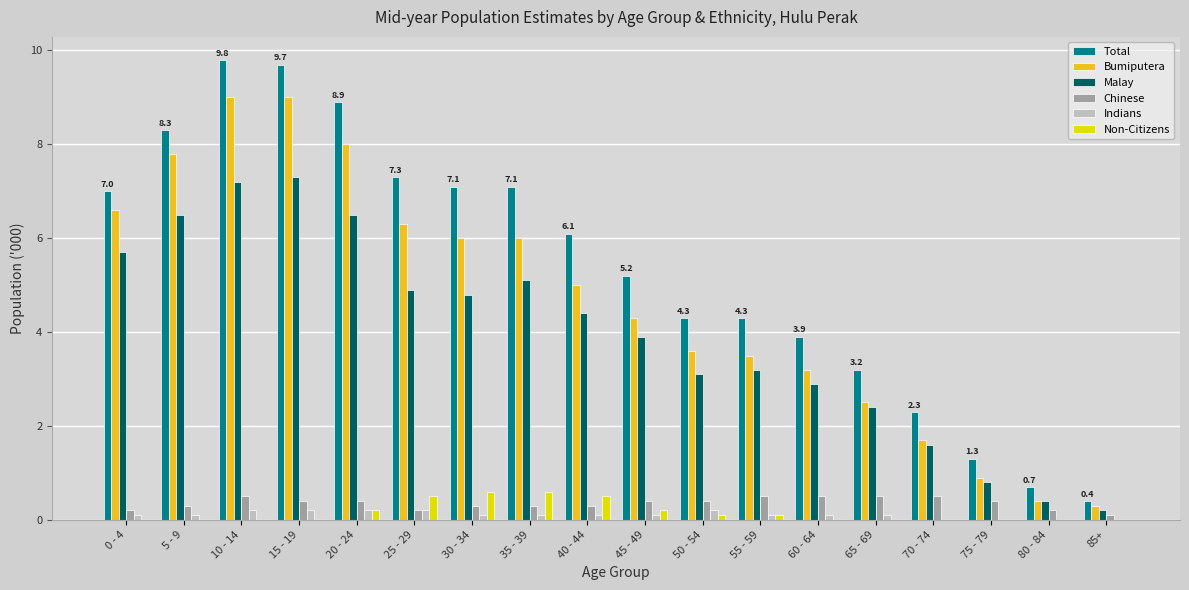

Reading left to right, transcribe all the data shown in this chart.

Total: 0 - 4=7.0	5 - 9=8.3	10 - 14=9.8	15 - 19=9.7	20 - 24=8.9	25 - 29=7.3	30 - 34=7.1	35 - 39=7.1	40 - 44=6.1	45 - 49=5.2	50 - 54=4.3	55 - 59=4.3	60 - 64=3.9	65 - 69=3.2	70 - 74=2.3	75 - 79=1.3	80 - 84=0.7	85+=0.4
Bumiputera: 0 - 4=6.6	5 - 9=7.8	10 - 14=9.0	15 - 19=9.0	20 - 24=8.0	25 - 29=6.3	30 - 34=6.0	35 - 39=6.0	40 - 44=5.0	45 - 49=4.3	50 - 54=3.6	55 - 59=3.5	60 - 64=3.2	65 - 69=2.5	70 - 74=1.7	75 - 79=0.9	80 - 84=0.4	85+=0.3
Malay: 0 - 4=5.7	5 - 9=6.5	10 - 14=7.2	15 - 19=7.3	20 - 24=6.5	25 - 29=4.9	30 - 34=4.8	35 - 39=5.1	40 - 44=4.4	45 - 49=3.9	50 - 54=3.1	55 - 59=3.2	60 - 64=2.9	65 - 69=2.4	70 - 74=1.6	75 - 79=0.8	80 - 84=0.4	85+=0.2
Chinese: 0 - 4=0.2	5 - 9=0.3	10 - 14=0.5	15 - 19=0.4	20 - 24=0.4	25 - 29=0.2	30 - 34=0.3	35 - 39=0.3	40 - 44=0.3	45 - 49=0.4	50 - 54=0.4	55 - 59=0.5	60 - 64=0.5	65 - 69=0.5	70 - 74=0.5	75 - 79=0.4	80 - 84=0.2	85+=0.1
Indians: 0 - 4=0.1	5 - 9=0.1	10 - 14=0.2	15 - 19=0.2	20 - 24=0.2	25 - 29=0.2	30 - 34=0.1	35 - 39=0.1	40 - 44=0.1	45 - 49=0.1	50 - 54=0.2	55 - 59=0.1	60 - 64=0.1	65 - 69=0.1	70 - 74=0.0	75 - 79=0.0	80 - 84=0.0	85+=0.0
Non-Citizens: 0 - 4=0.0	5 - 9=0.0	10 - 14=0.0	15 - 19=0.0	20 - 24=0.2	25 - 29=0.5	30 - 34=0.6	35 - 39=0.6	40 - 44=0.5	45 - 49=0.2	50 - 54=0.1	55 - 59=0.1	60 - 64=0.0	65 - 69=0.0	70 - 74=0.0	75 - 79=0.0	80 - 84=0.0	85+=0.0